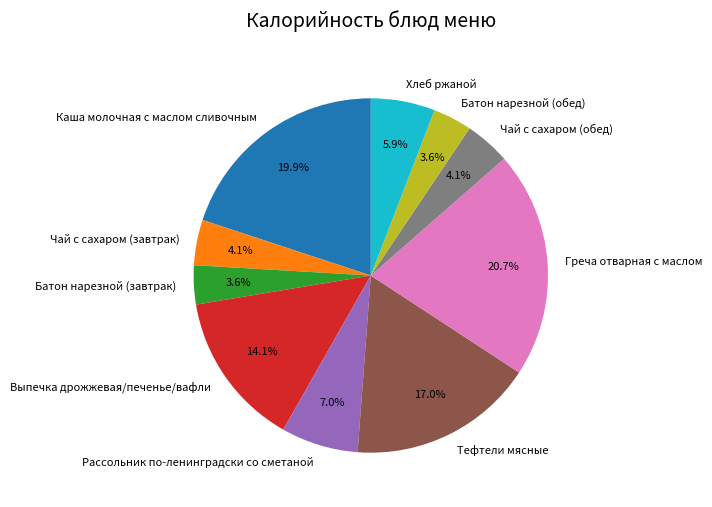

To the nearest percent, what portion does Батон нарезной (завтрак) represent?

4%